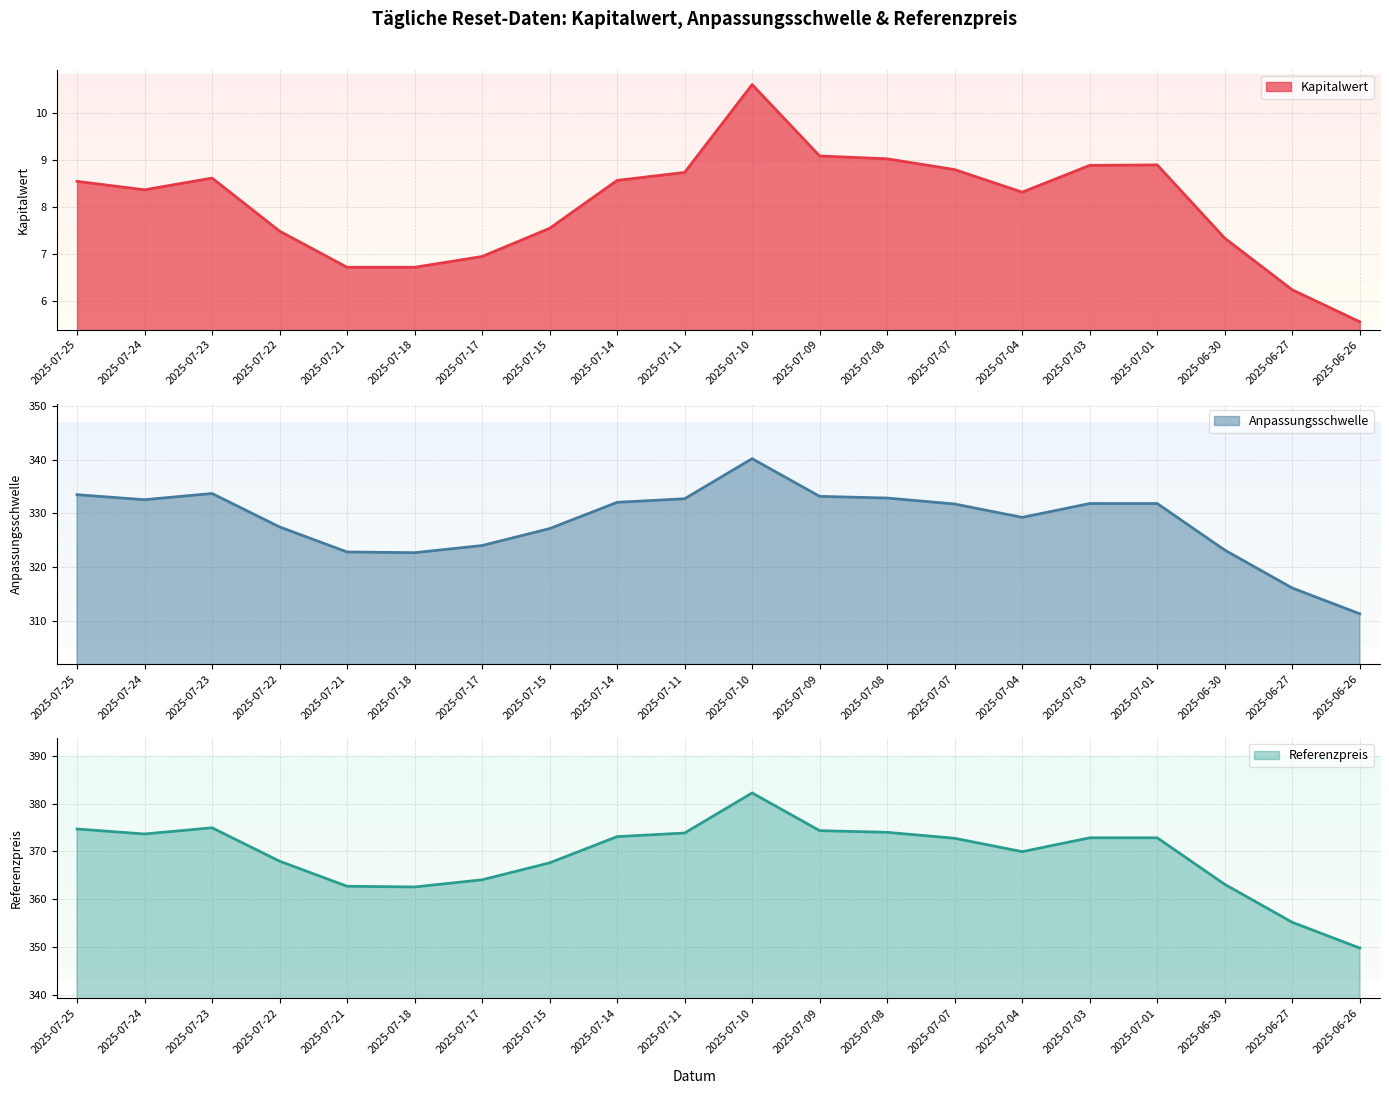

True or false: Referenzpreis and Kapitalwert intersect in this chart.

False